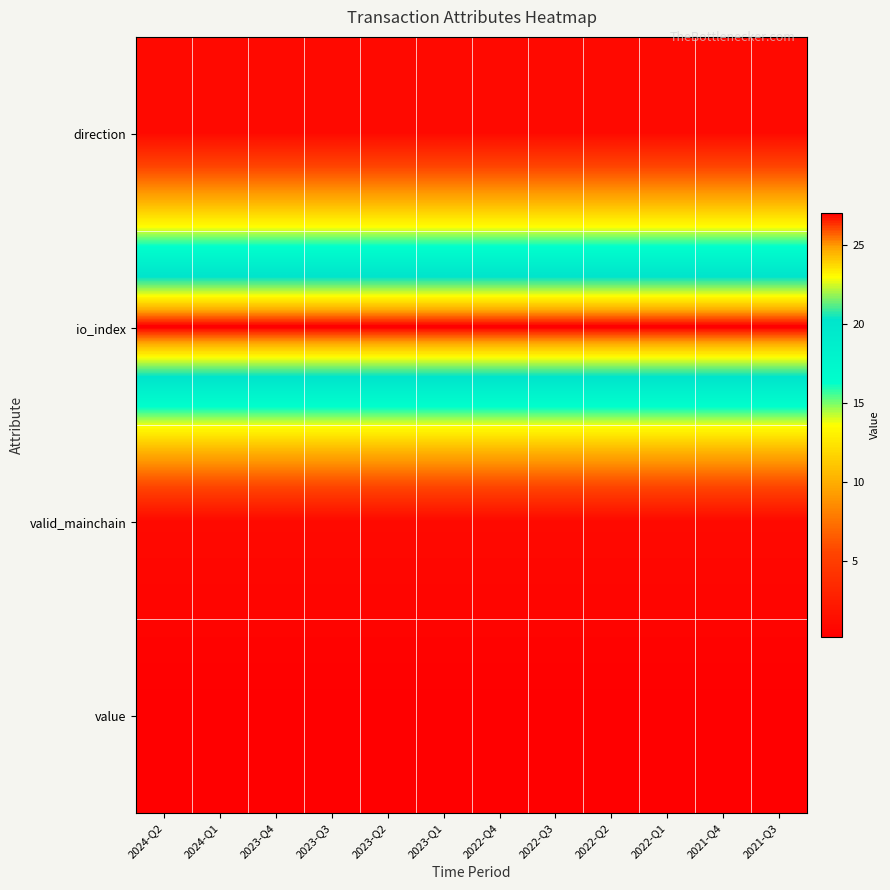

What is the total value across all series at 2023-Q2?

29.2